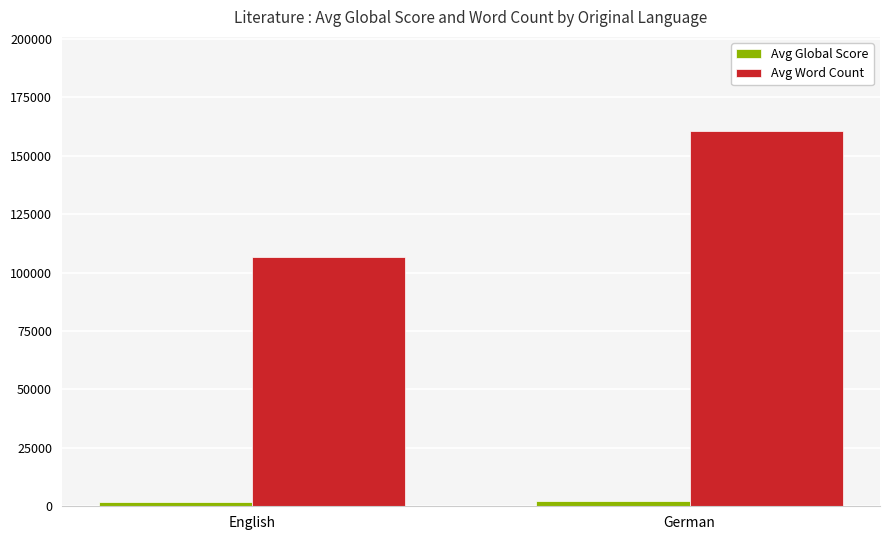

Rank the series by their average value, from highest to lowest.

Avg Word Count, Avg Global Score